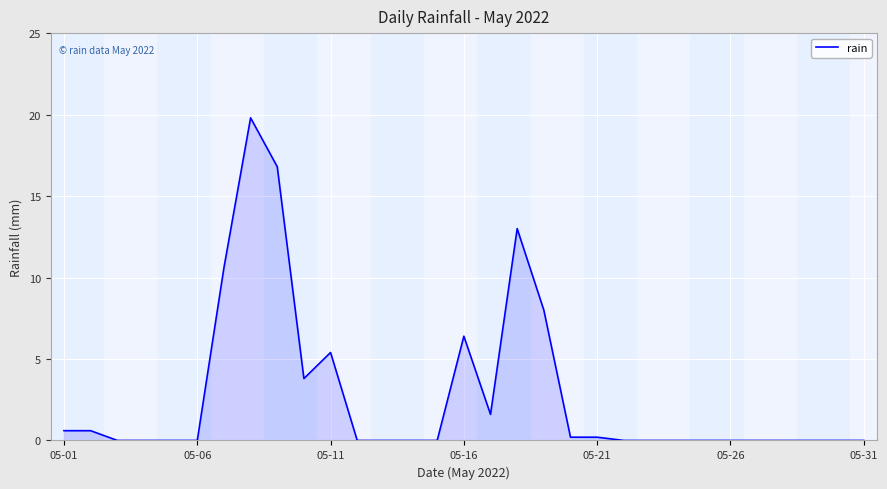

What is the greatest value displayed?

19.8